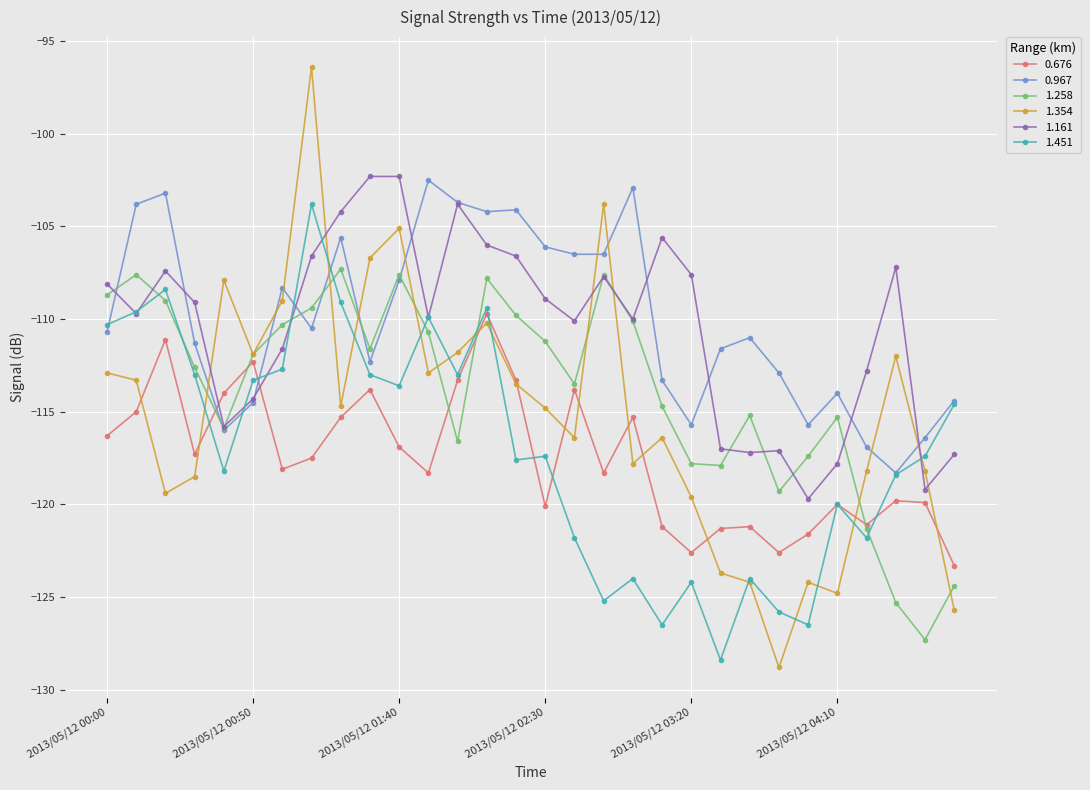

Which series has the largest range (max minus min)?

1.354